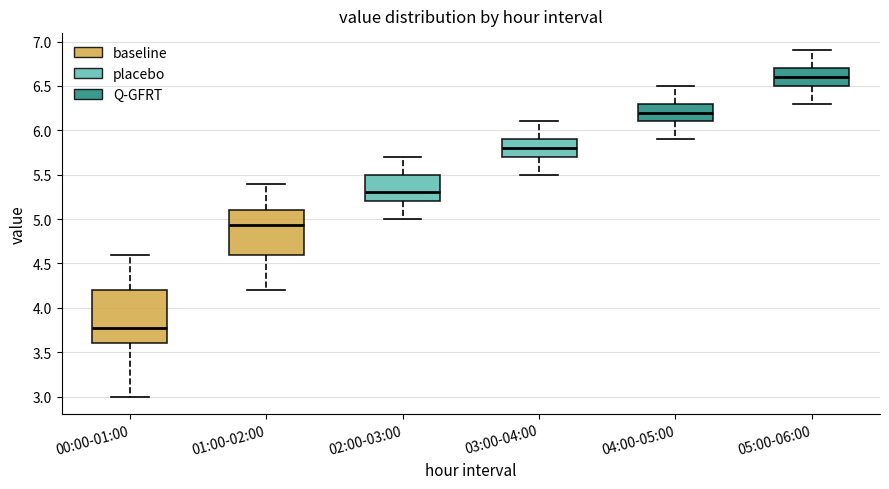

Reading left to right, transcribe this box plot: for each box, give where its median line is, the range the box spans, and where its two whiskers end, as read against the y-axis. The values are not printed on the chart, so give them approximately, as read against the axis.

00:00-01:00: median 3.75, box 3.60 to 4.20, whiskers 3.00 to 4.60
01:00-02:00: median 4.95, box 4.60 to 5.10, whiskers 4.20 to 5.40
02:00-03:00: median 5.30, box 5.20 to 5.50, whiskers 5.00 to 5.70
03:00-04:00: median 5.80, box 5.70 to 5.90, whiskers 5.50 to 6.10
04:00-05:00: median 6.20, box 6.10 to 6.30, whiskers 5.90 to 6.50
05:00-06:00: median 6.60, box 6.50 to 6.70, whiskers 6.30 to 6.90